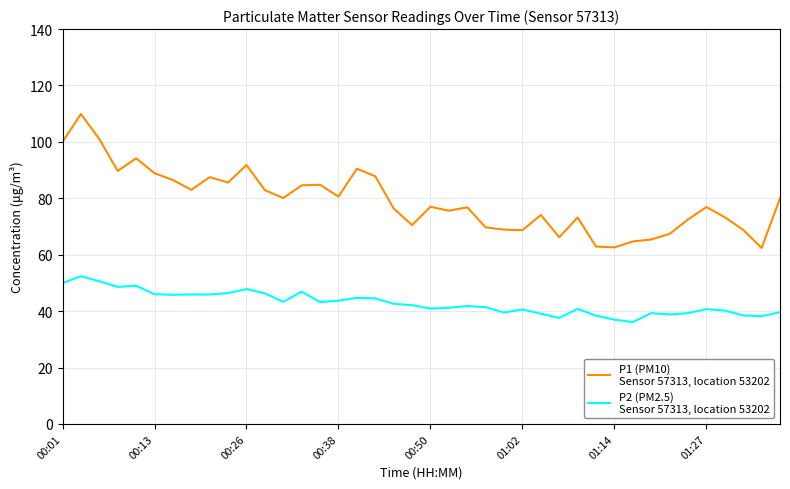

What is the greatest value displayed?

109.9